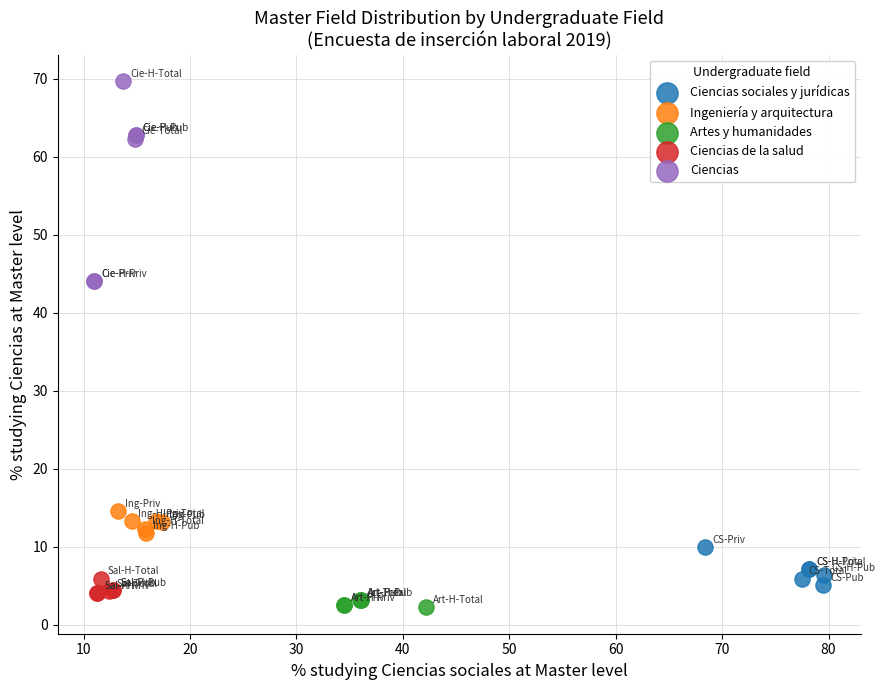

Which series has the largest Y range (max minus min)?

Ciencias